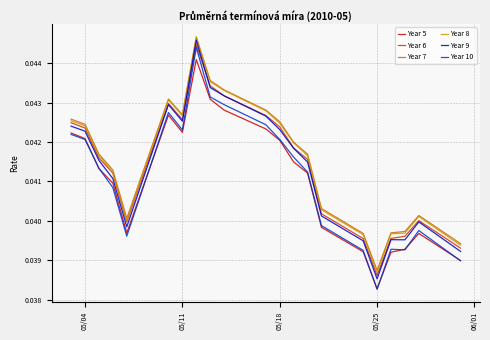

Which series has the widest spread of values?

Year 10